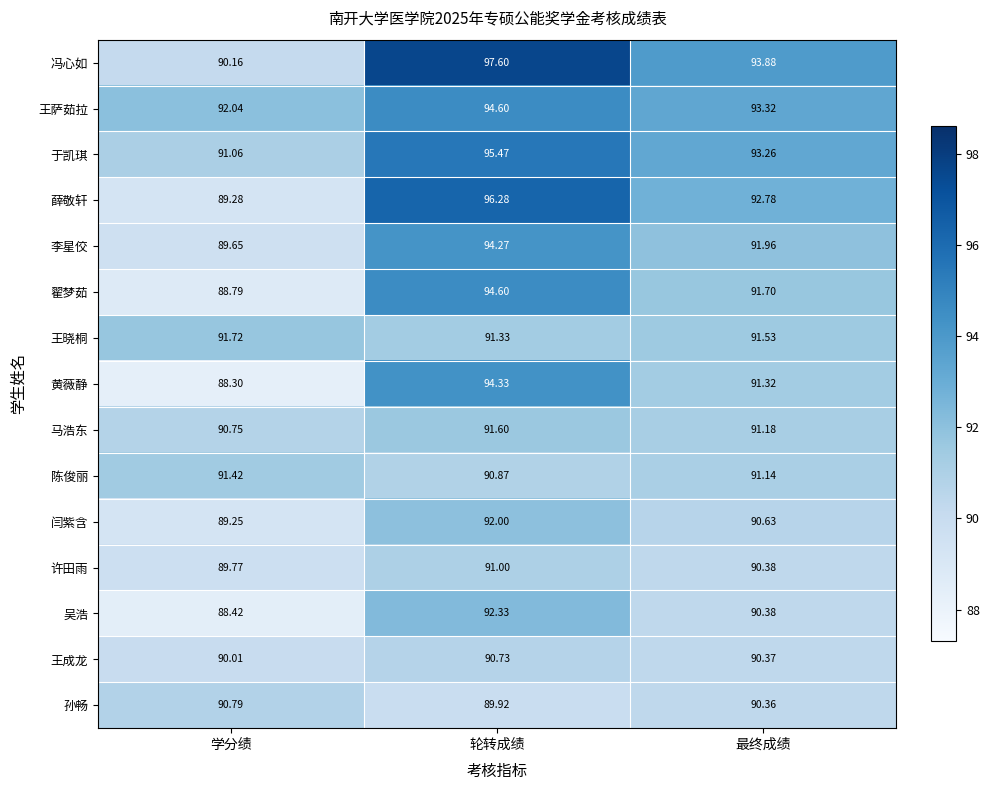

At which category is the sum across all series the highest?

轮转成绩